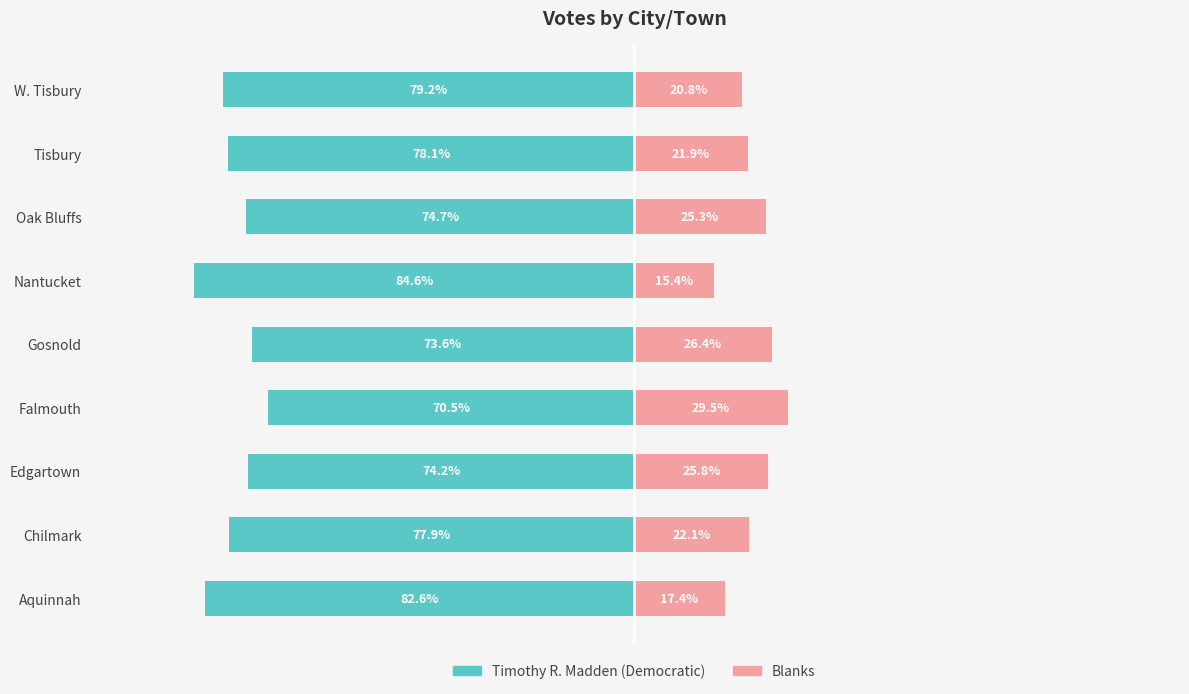

The value of Blanks at Oak Bluffs is 39.7. True or false?

False